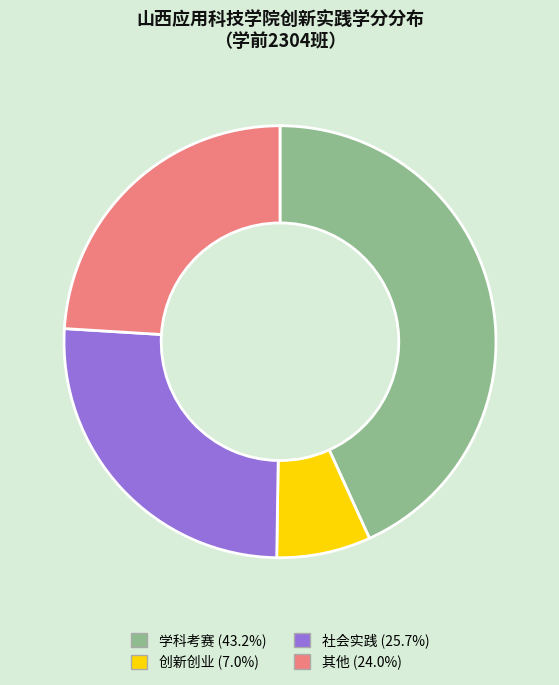

Approximately how many times larger is the value at 创新创业 compared to 其他?

0.3